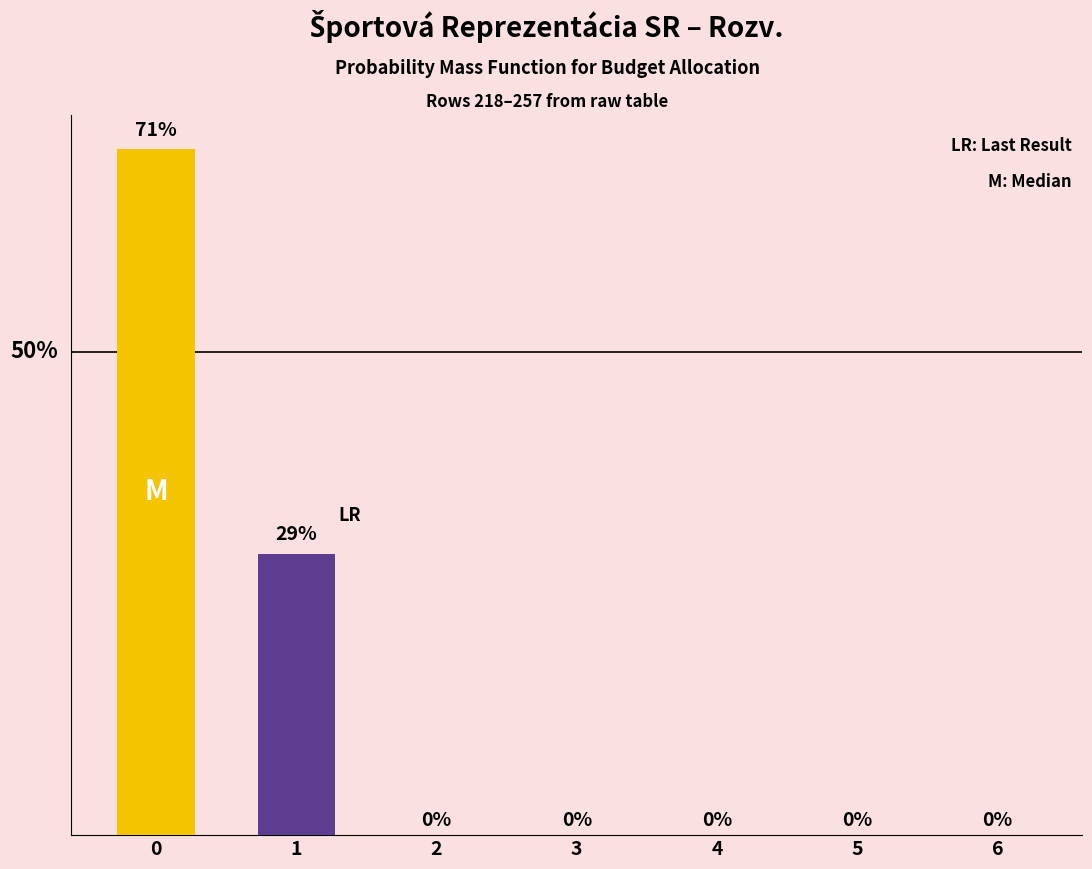

Are the bars horizontal?

No